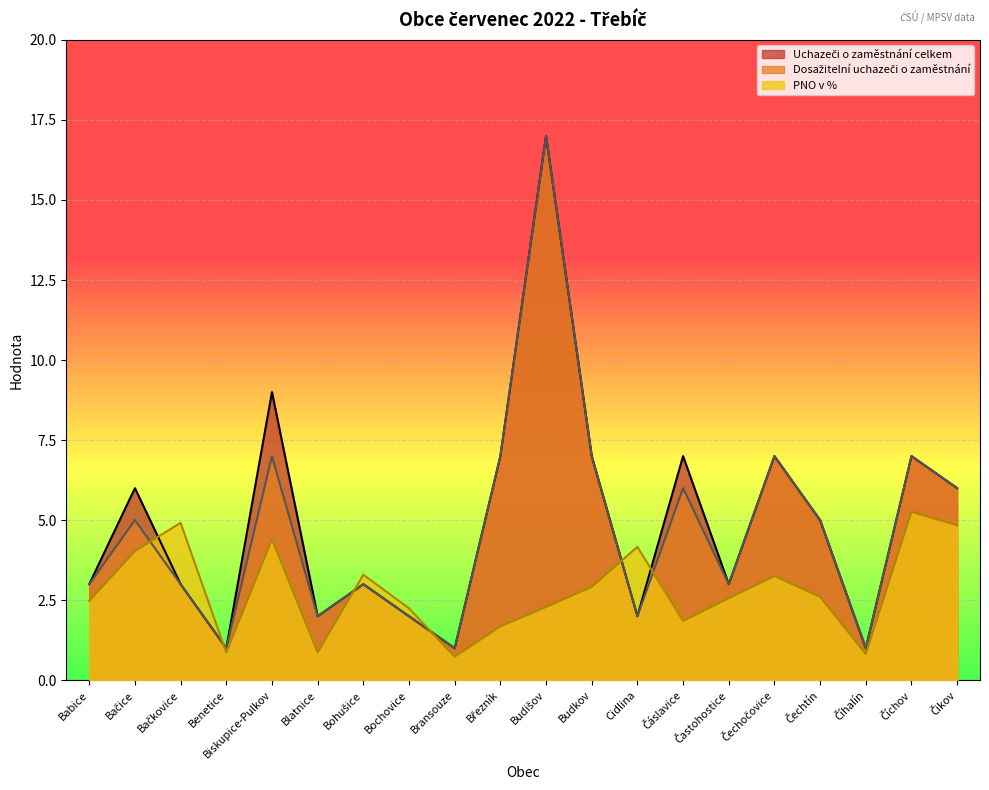

What is the minimum value for Uchazeči o zaměstnání celkem?

1.0